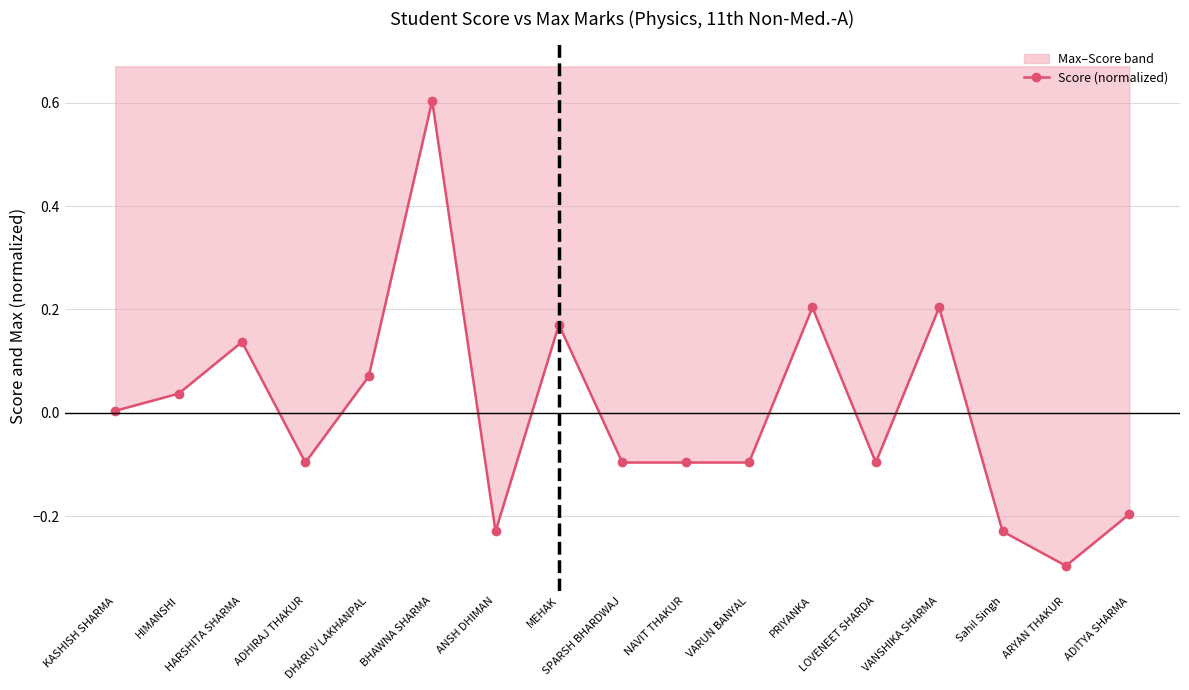

Rank the categories by value from highest to lowest.

BHAWNA SHARMA, PRIYANKA, VANSHIKA SHARMA, MEHAK, HARSHITA SHARMA, DHARUV LAKHANPAL, HIMANSHI, KASHISH SHARMA, ADHIRAJ THAKUR, SPARSH BHARDWAJ, NAVIT THAKUR, VARUN BANYAL, LOVENEET SHARDA, ADITYA SHARMA, ANSH DHIMAN, Sahil Singh, ARYAN THAKUR